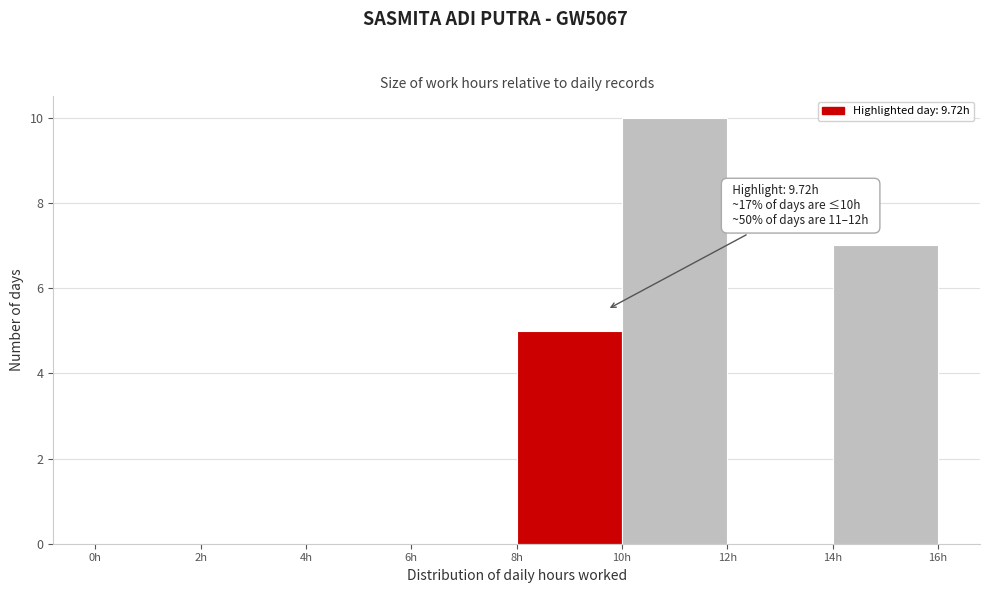

Over which range of the x-axis is the bar tallest?

10 to 12